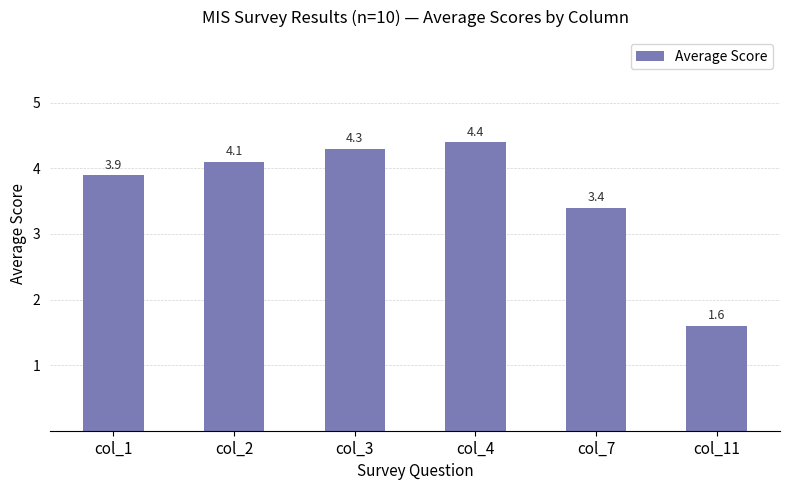

How many bars are there in total?

6